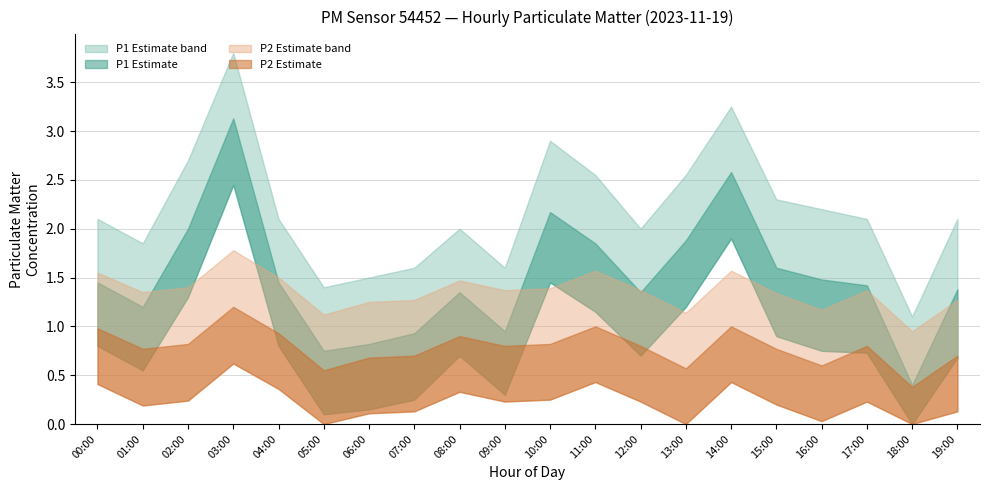

What is the approximate value of P1 at 07:00?

0.9